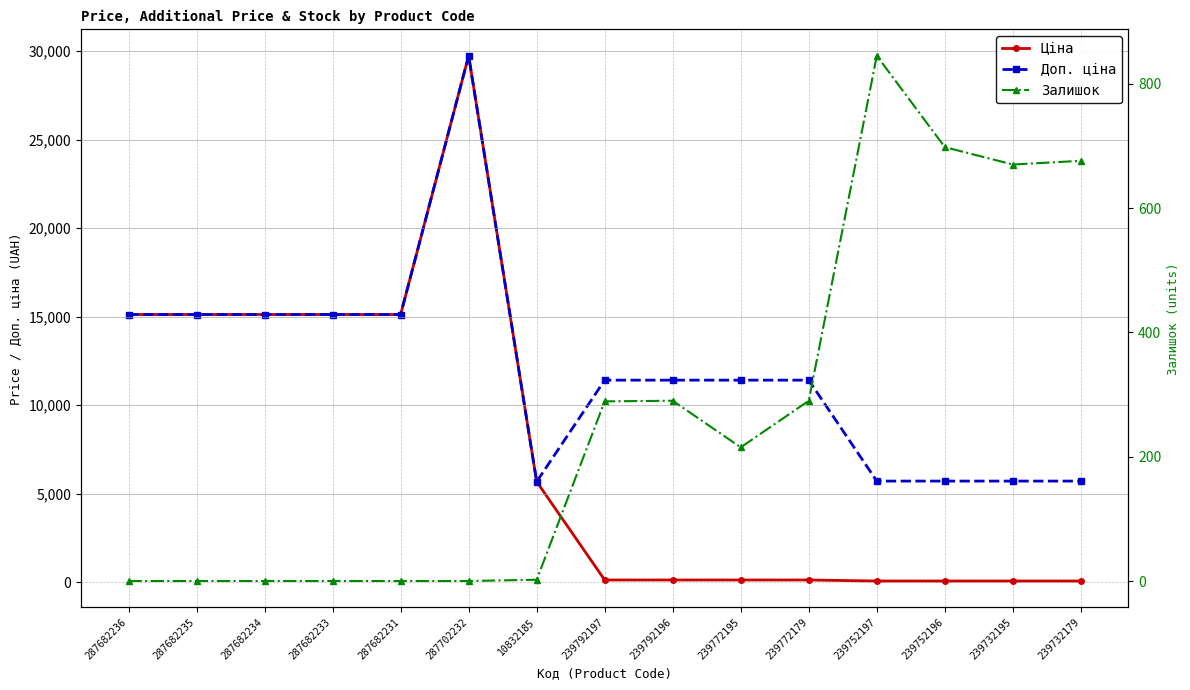

True or false: Ціна and Доп. ціна cross at least once.

False